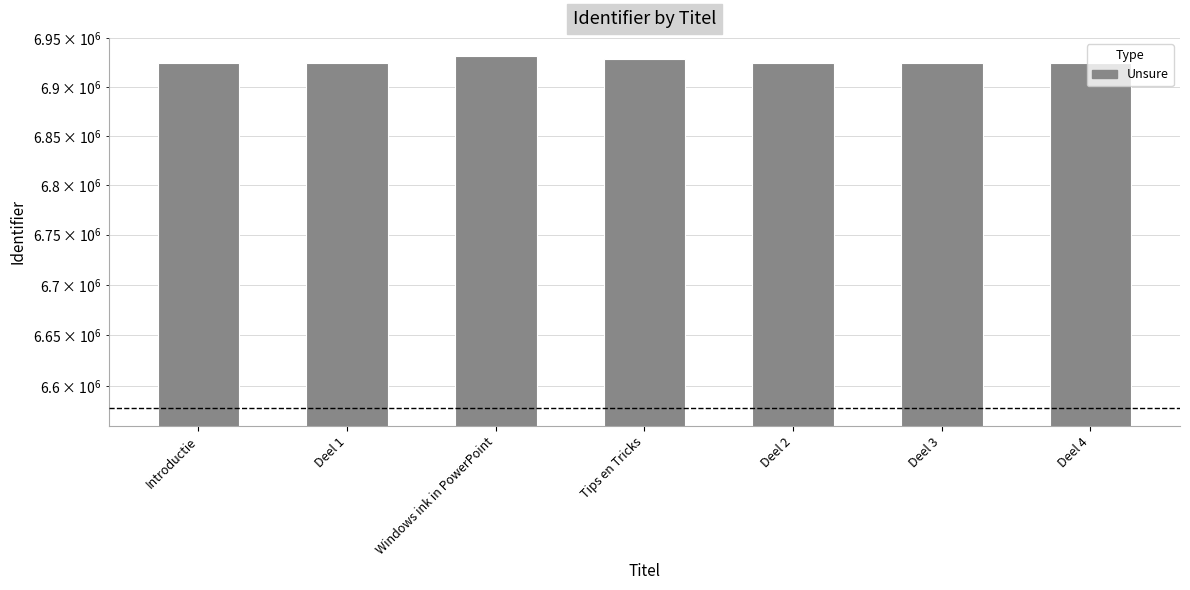

True or false: the data shows 9963360 at Deel 2.

False